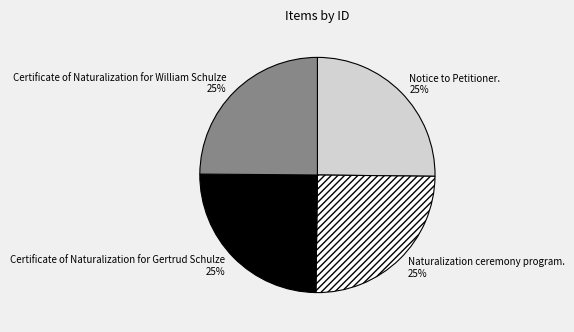

Count the number of slices in the pie.

4